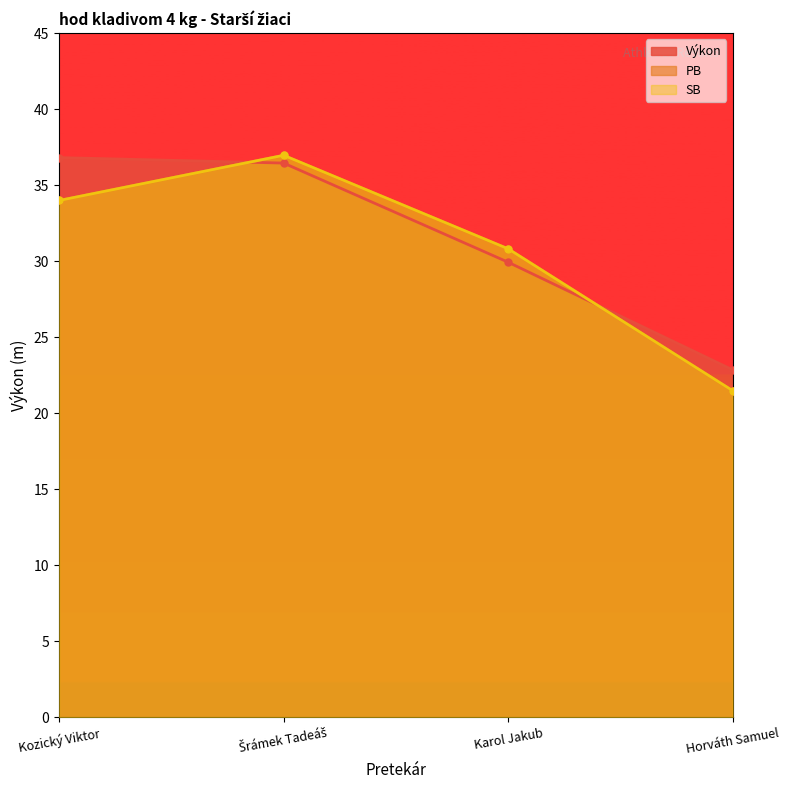

Is it true that Výkon equals 48.3 at Karol Jakub?

False